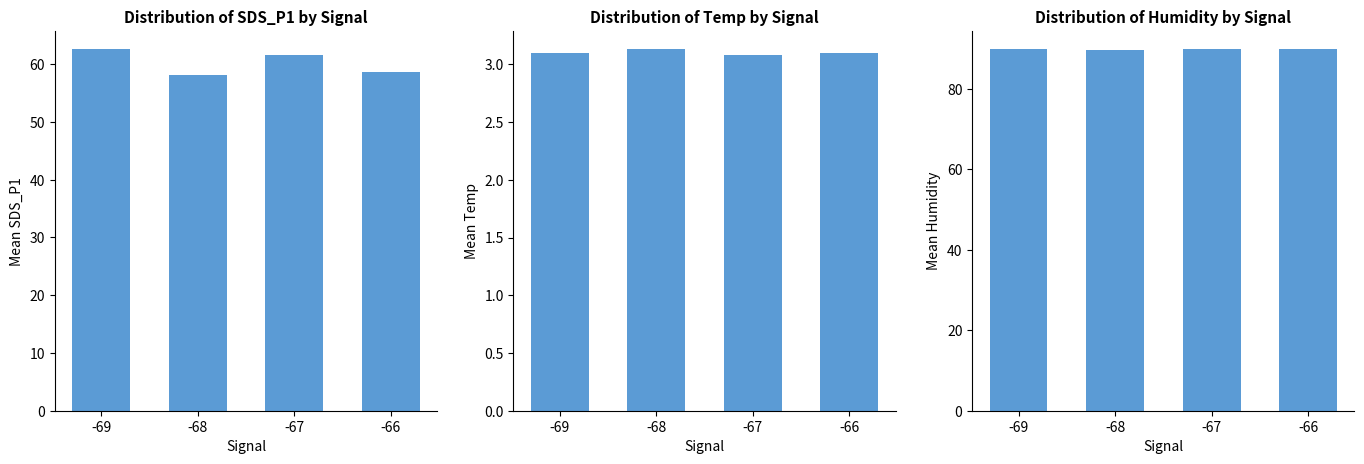

What is the value of the SDS_P1 bar at the 4th from the left?

58.6